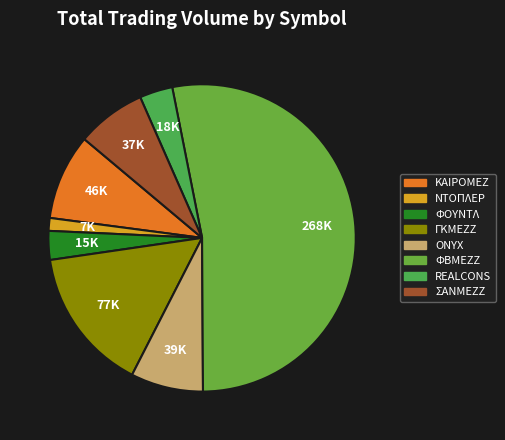

How many segments does this pie chart have?

8